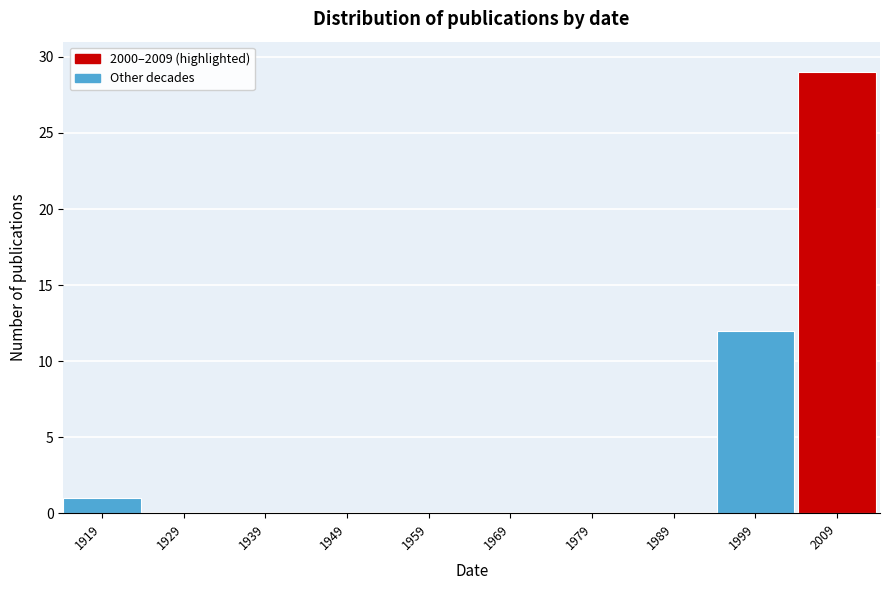

Reading left to right, what are all the values shown in this chart?

1919=1	1929=0	1939=0	1949=0	1959=0	1969=0	1979=0	1989=0	1999=12	2009=29